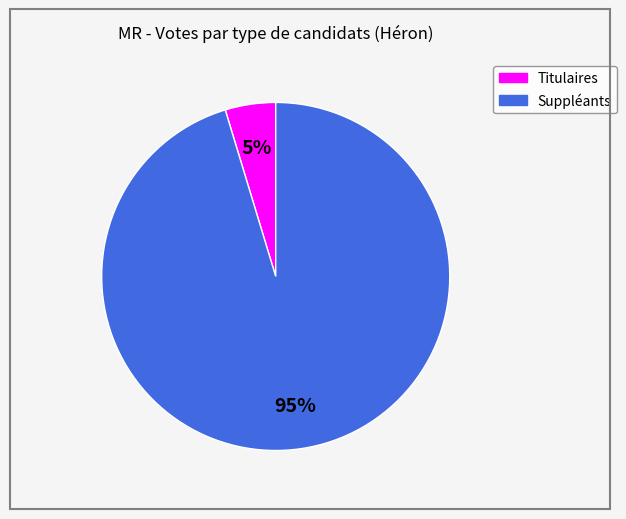

To the nearest percent, what is the average slice percentage?

50%